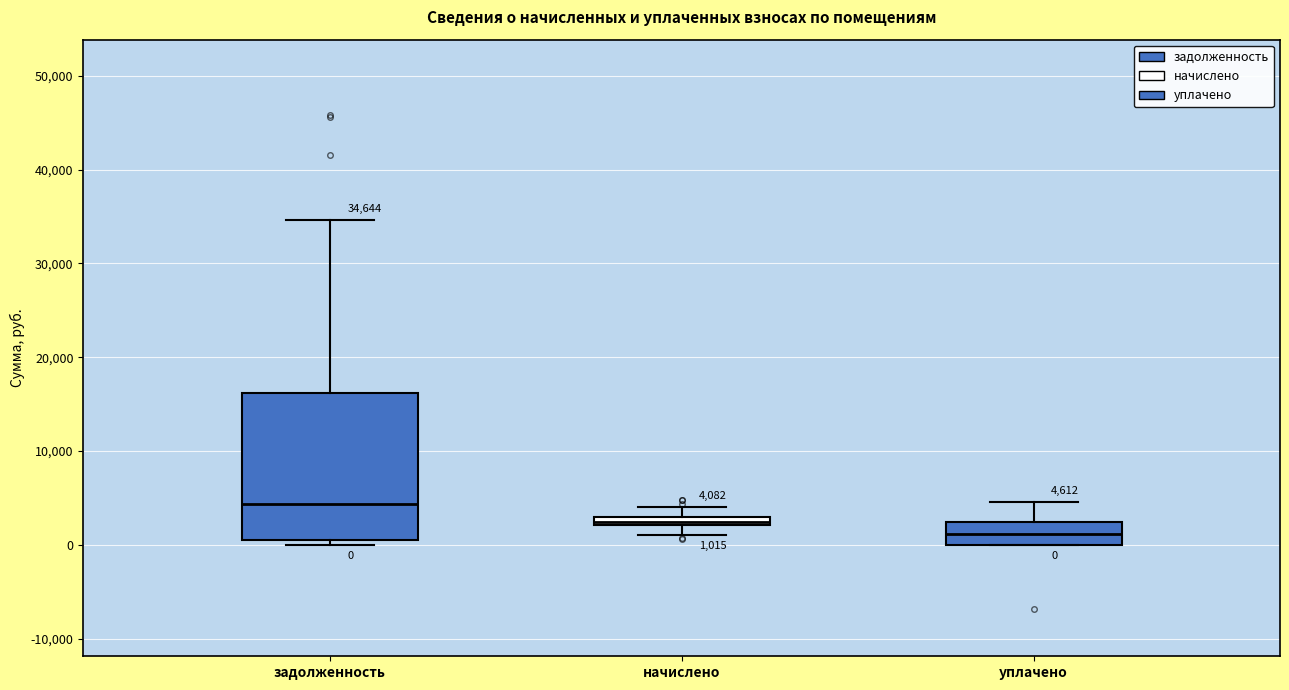

Which box has the highest median line?

задолженность